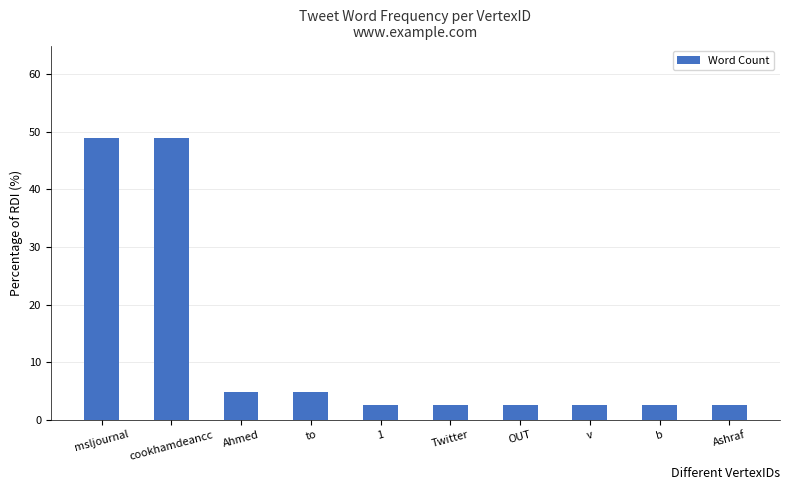

Which has a higher value, cookhamdeancc or v?

cookhamdeancc